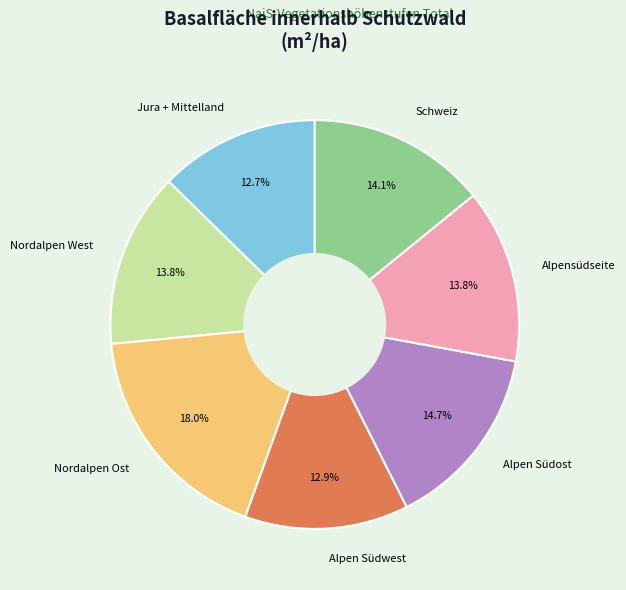

How many segments does this pie chart have?

7